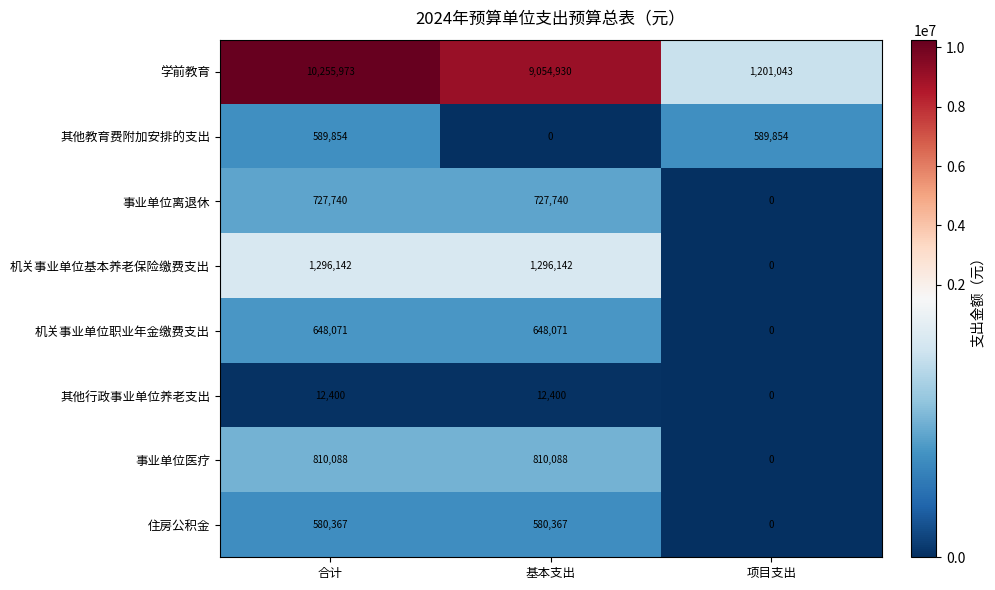

Which series has the largest total across all categories?

学前教育